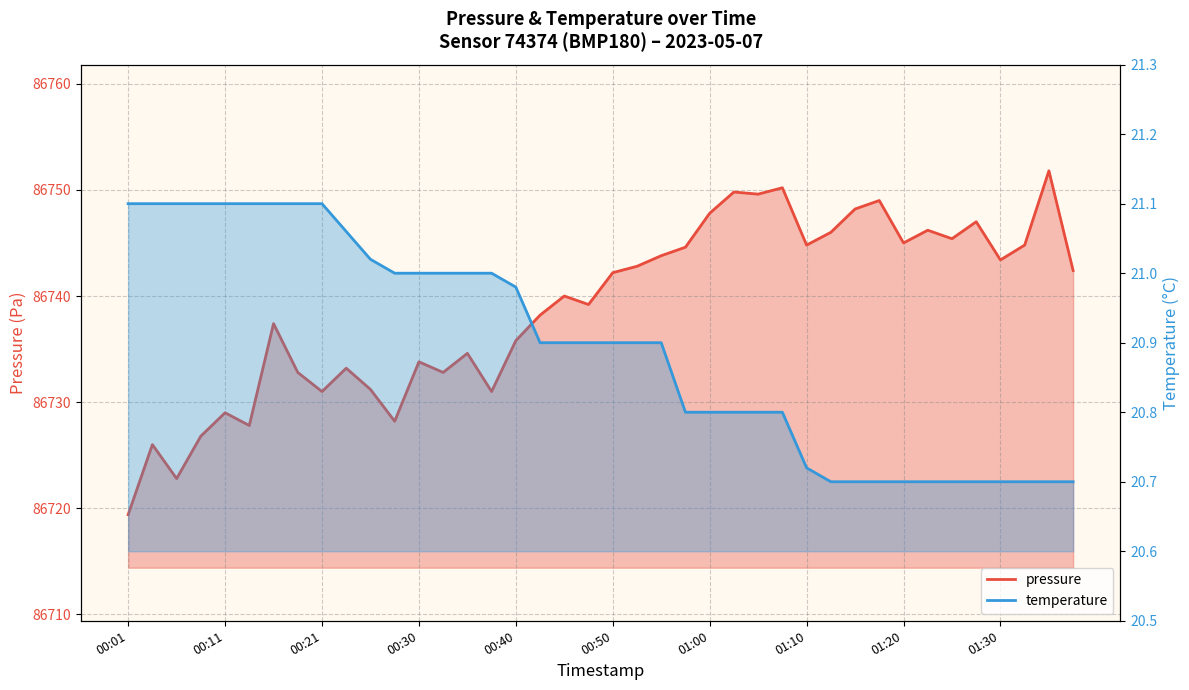

What is the difference between the maximum and minimum values in the temperature series?

0.4